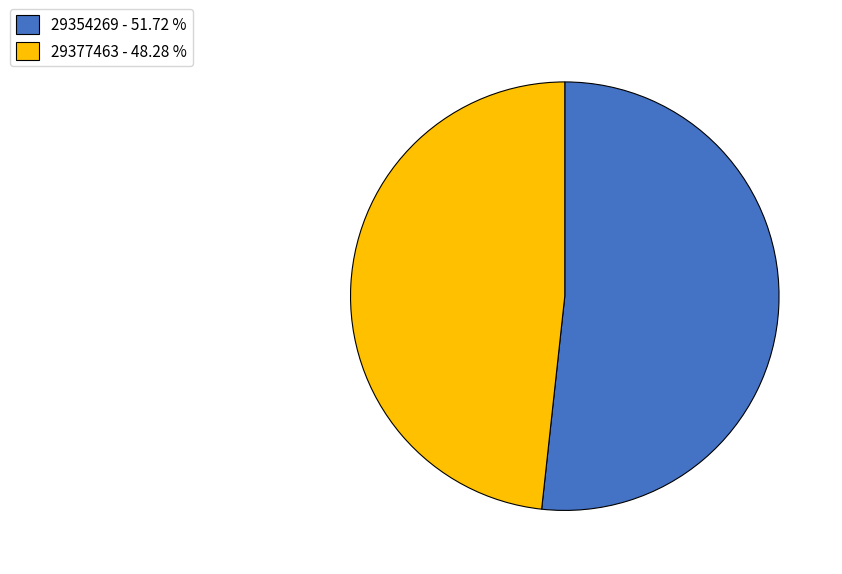

Is it true that 29354269 is 45% of the pie?

False